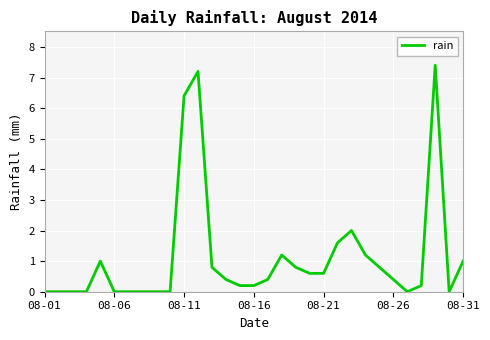

What is the difference between the second highest and minimum values?

7.2